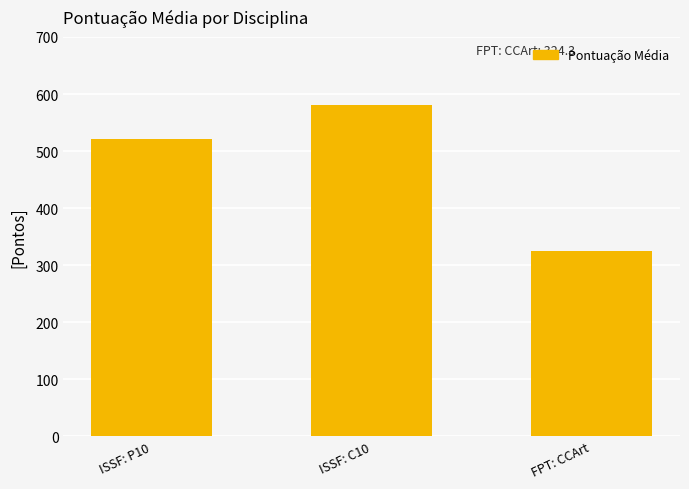

What is the change in value from ISSF: P10 to ISSF: C10?

+59.9